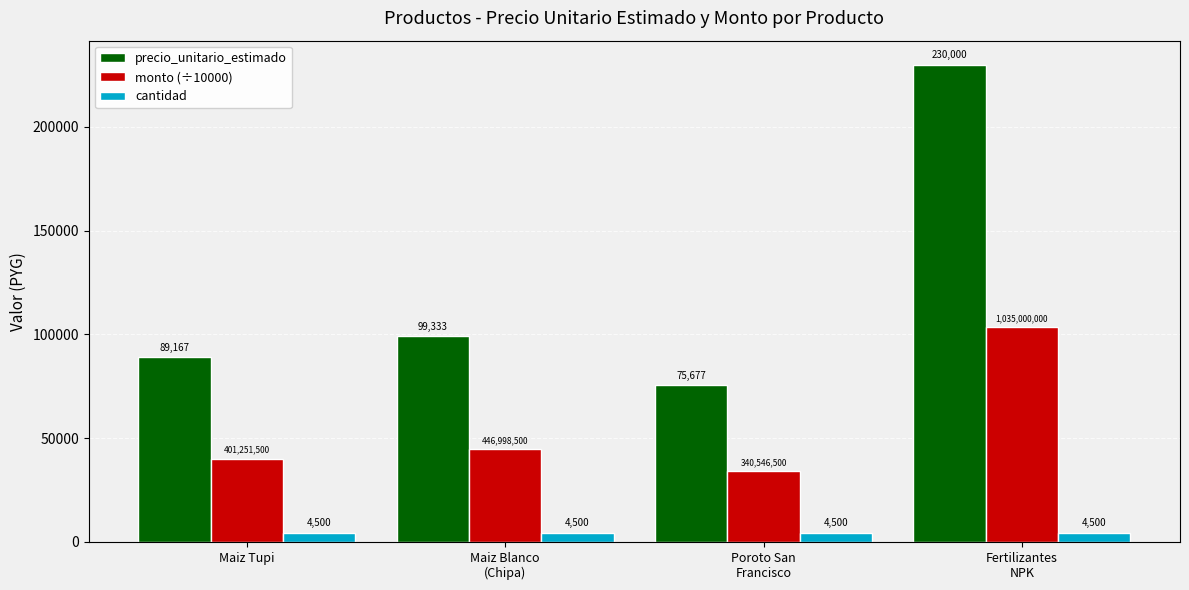

True or false: monto (÷10000) has a value of 40125.2 at Maiz Tupi.

True